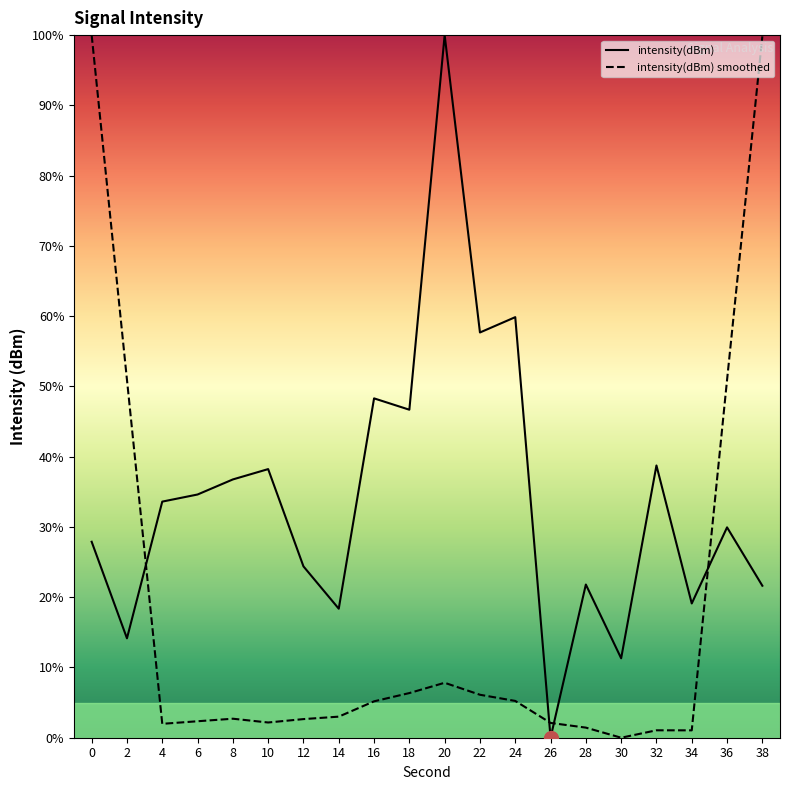

The value of intensity(dBm) at 22 is 101.2. True or false?

False